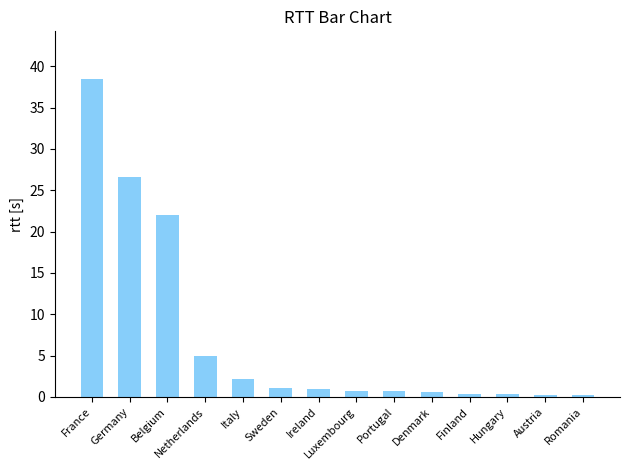

What is the sum of all values?

99.5